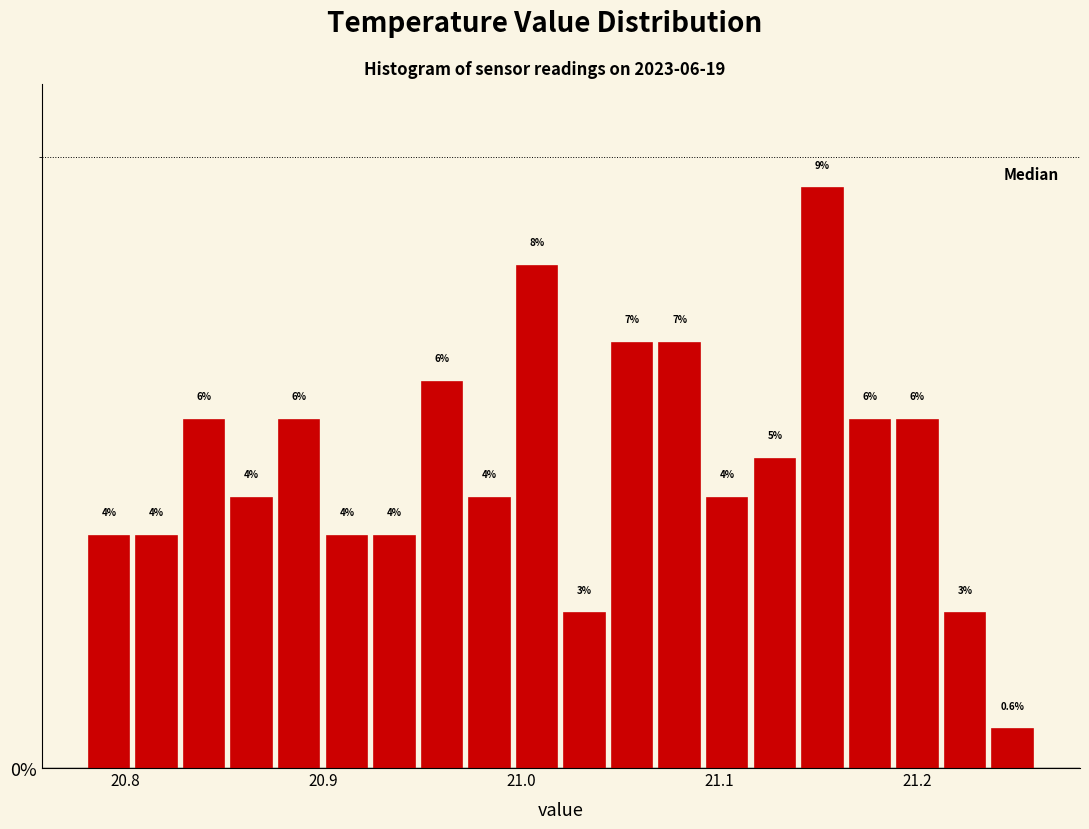

Read against the x-axis, roughly where is the centre of the tallest bar?

21.15